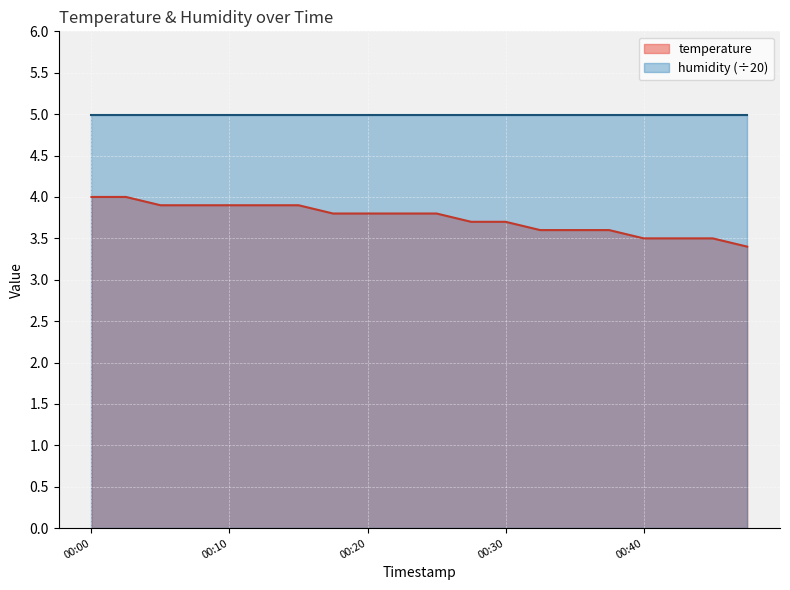

Does the chart display data point markers on the line(s)?

No